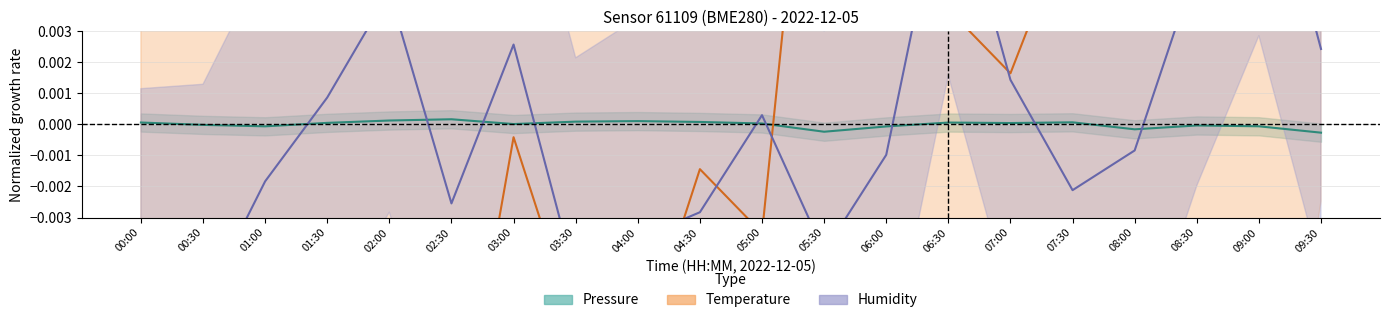

Is it true that Pressure equals -0.0 at 06:00?

True